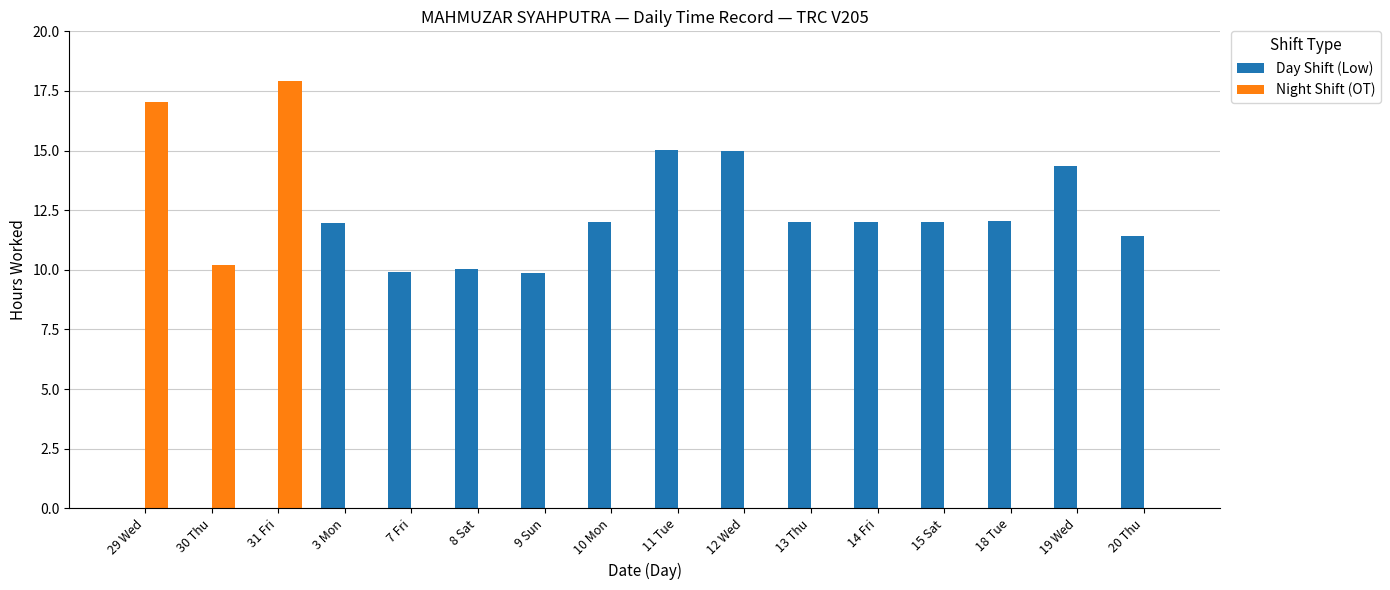

The value of Day Shift (Low) at 12 Wed is 24.9. True or false?

False